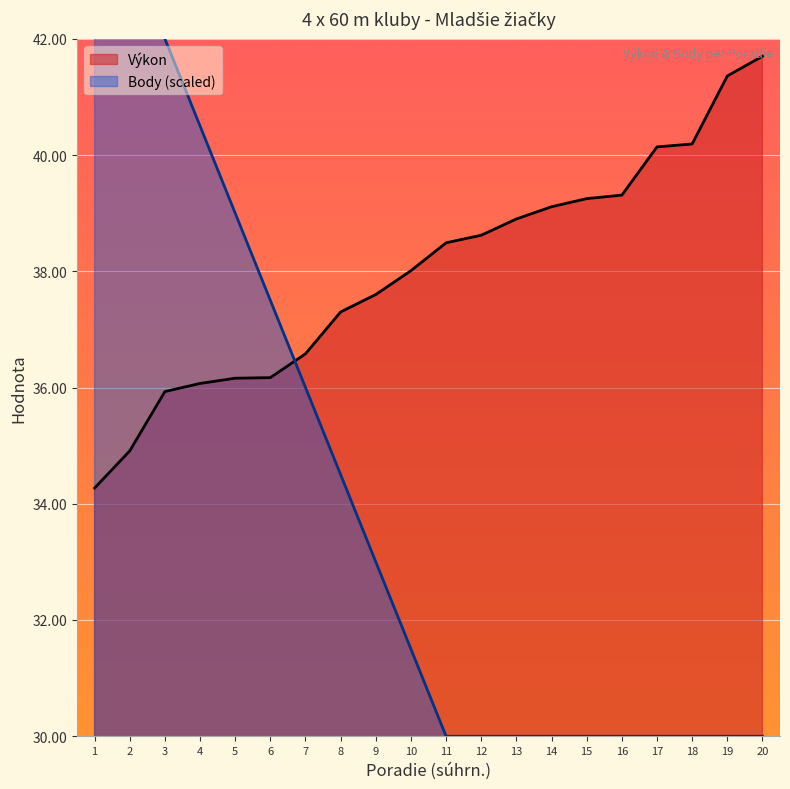

True or false: Body has more than 0 points higher than both neighbors.

False